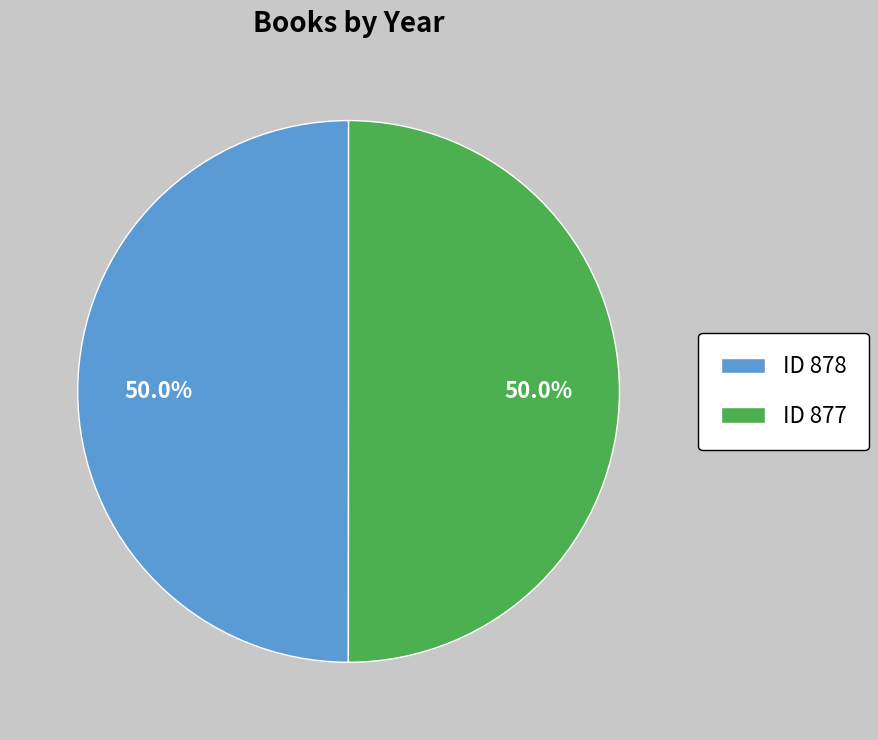

What is the ratio of the value at ID 878 to the value at ID 877?

1.0